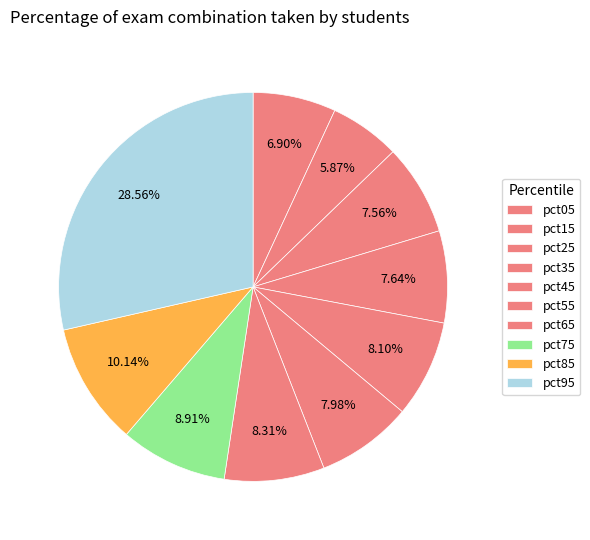

How many segments does this pie chart have?

10